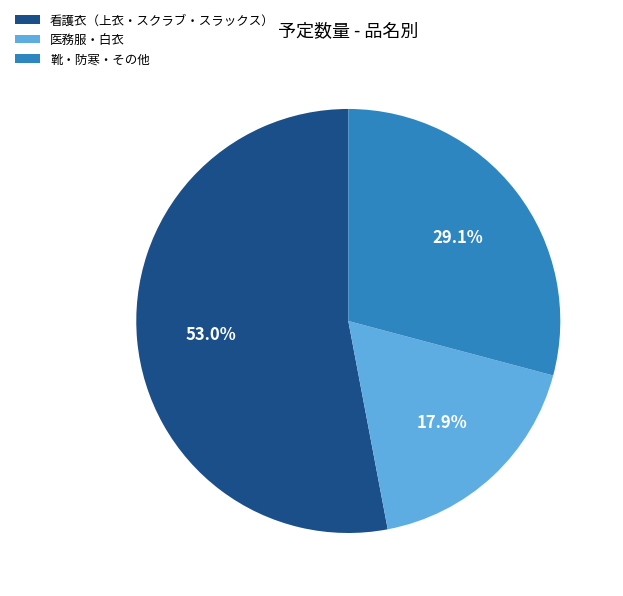

Do 看護衣（上衣・スクラブ・スラックス） and 靴・防寒・その他 together represent more than half of the pie?

Yes